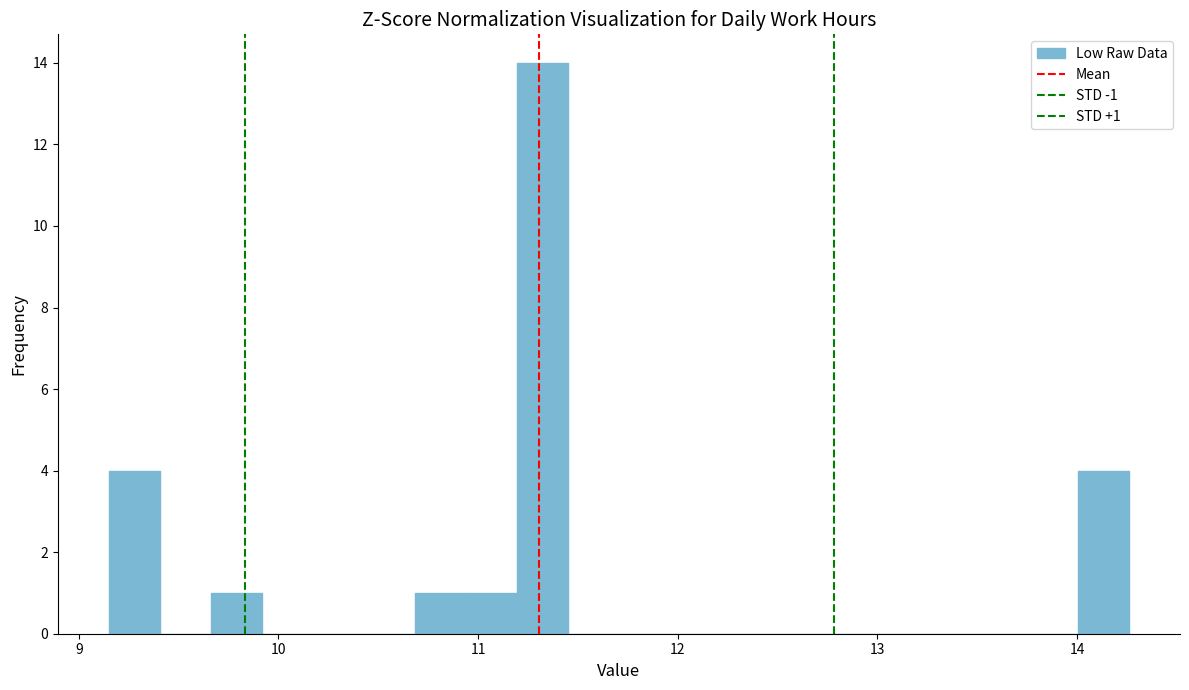

Read against the x-axis, roughly where is the centre of the tallest bar?

11.3